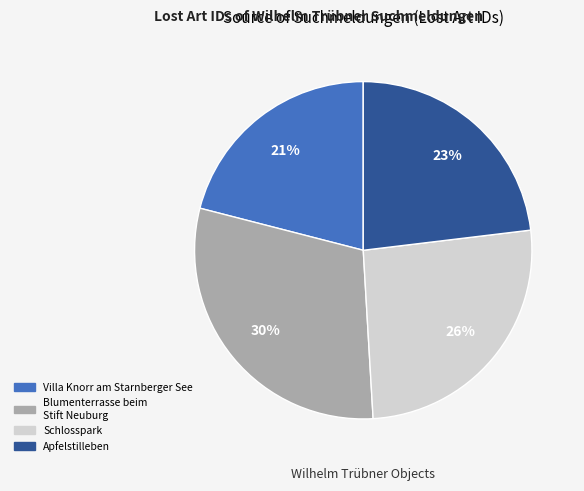

How many slices are in this pie chart?

4